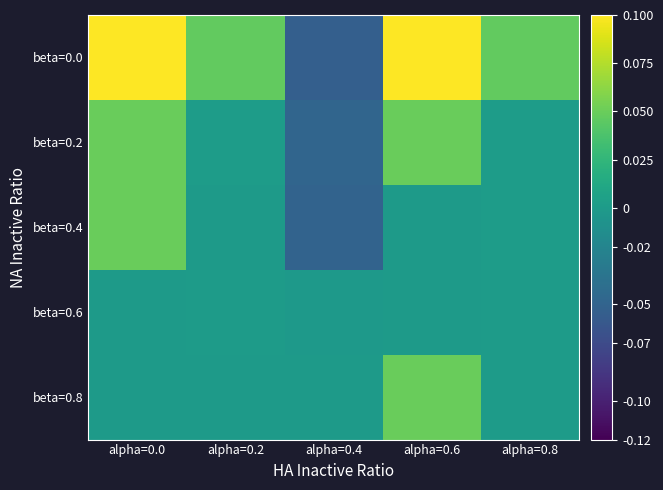

Which series has the largest range (max minus min)?

beta=0.0